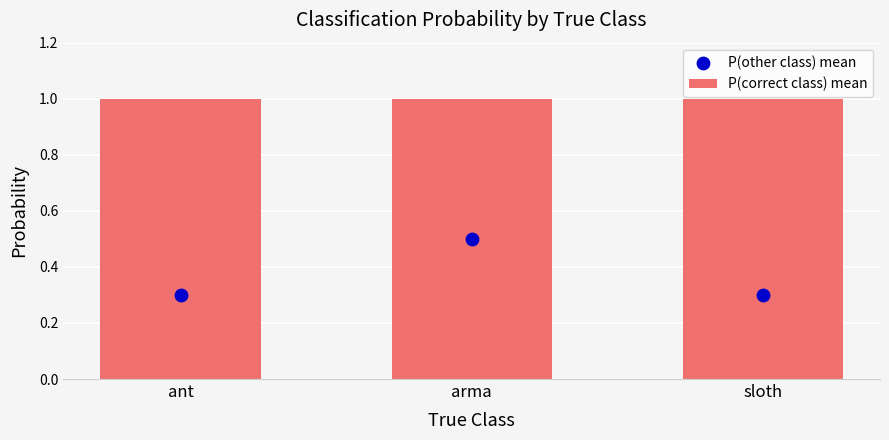

Which series contains the lowest Y value?

P(other class) mean